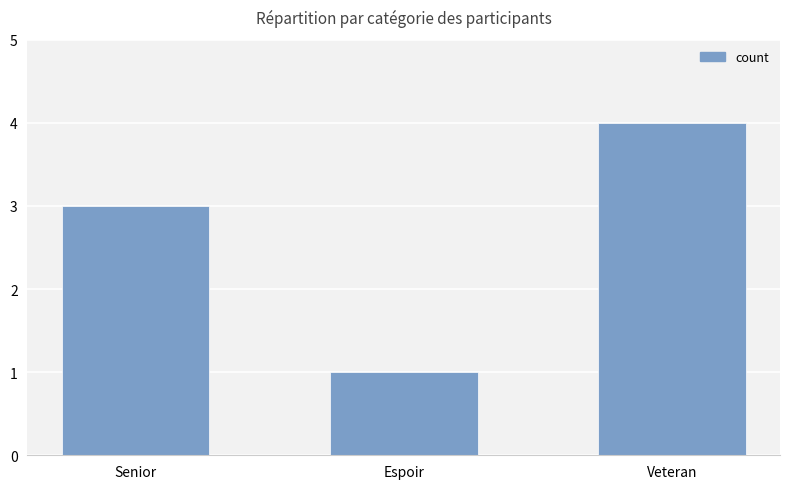

Count the number of data series in this chart.

1